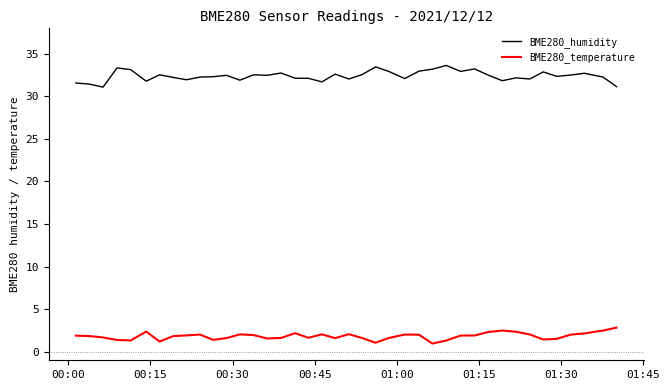

At how many categories does at least one series exceed 16?

40